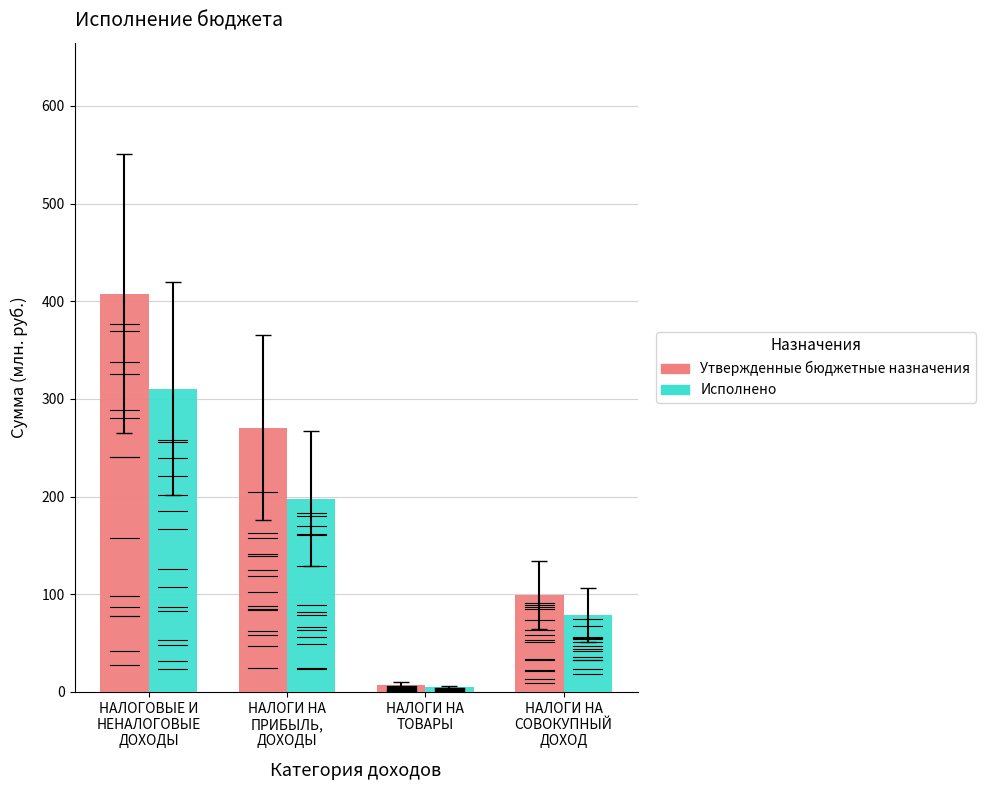

What is the spread (max minus min) of values at НАЛОГИ НА
СОВОКУПНЫЙ
ДОХОД?

20.0